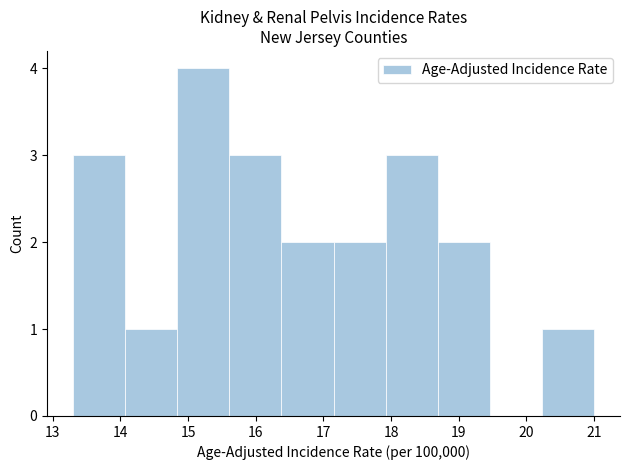

What is the height of the bar covering 17.15 to 17.92 on the x-axis? Neither the bar edges nor the heights are printed on the chart, so give them approximately, as read against the axes.

2